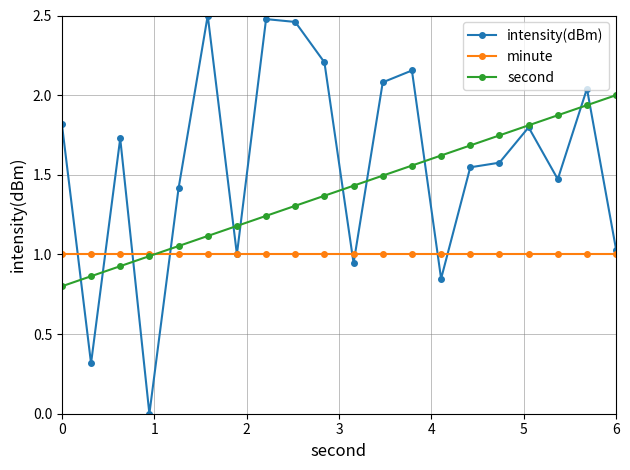

How many lines are shown in the chart?

3